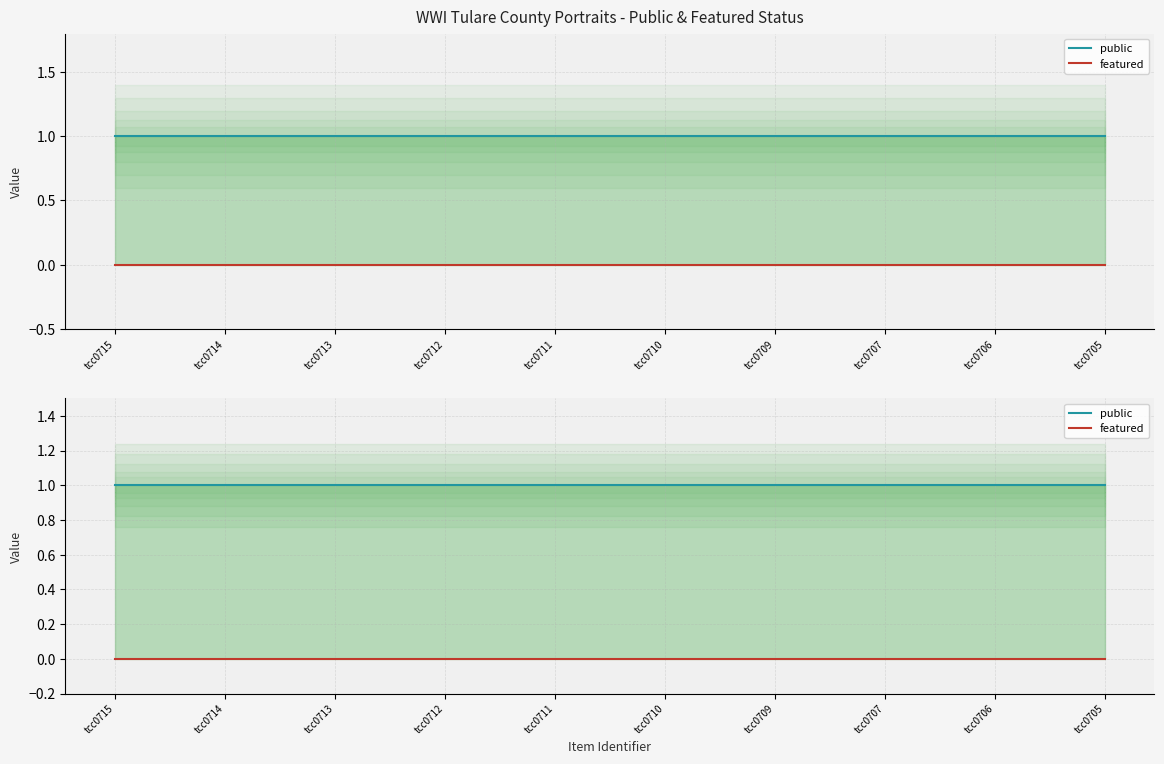

True or false: featured and public cross at least once.

False